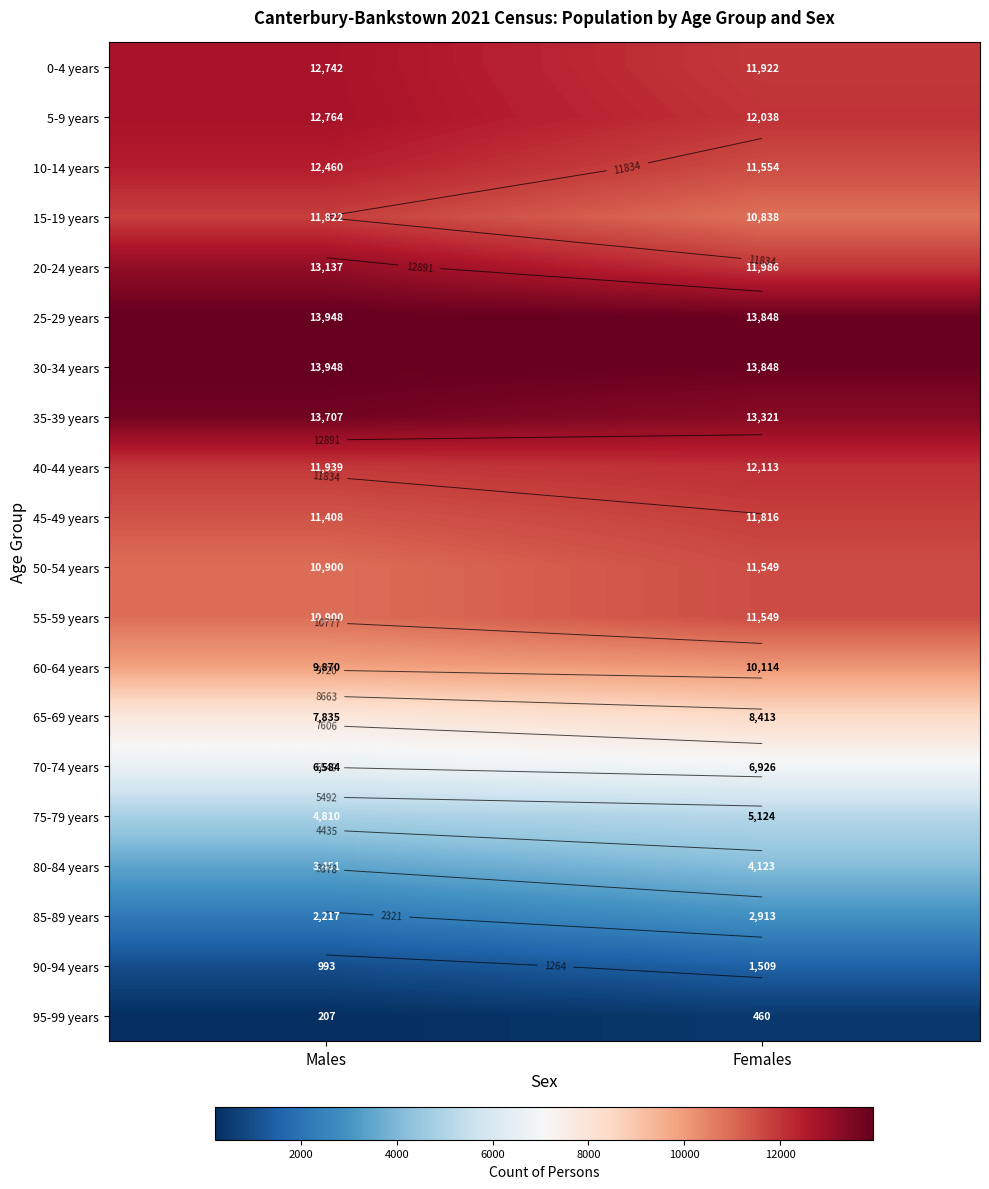

What is the difference between the 95-99 years values at Males and Females?

253